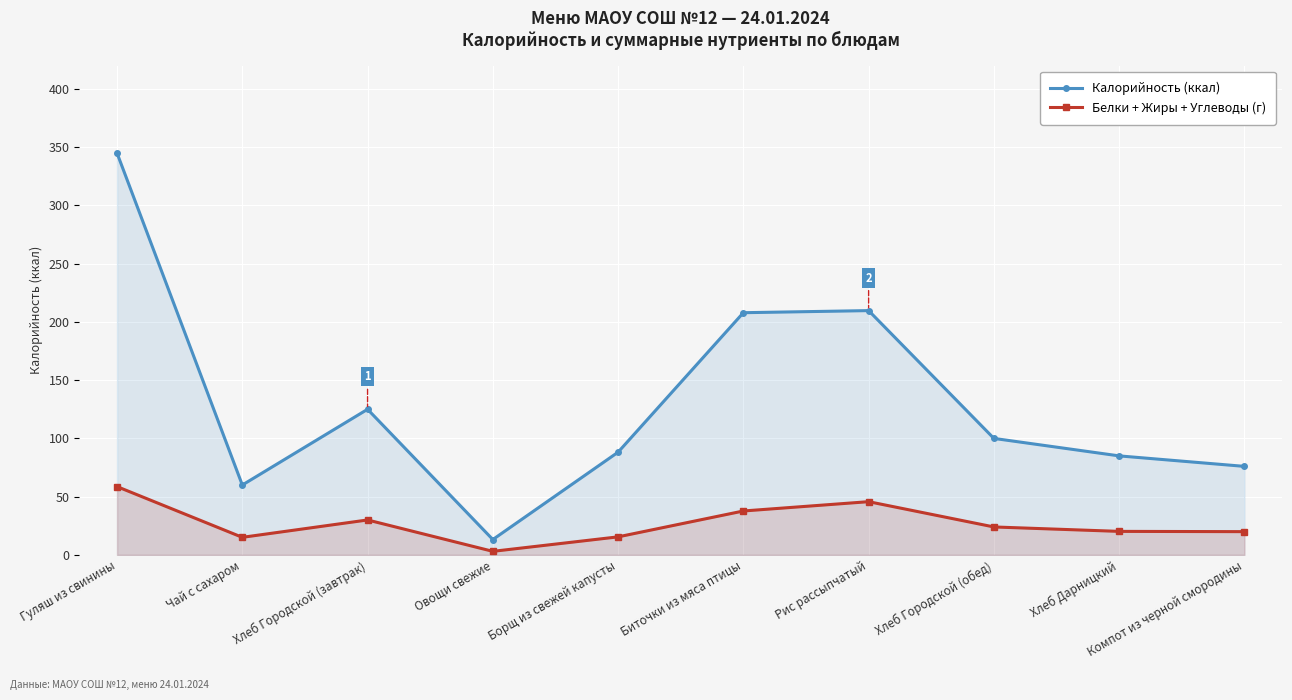

Reading left to right, what are all the values shown in this chart?

Калорийность (ккал): 344.9	60.0	125.0	13.2	88.2	207.9	209.7	100.0	85.0	76.0
Белки + Жиры + Углеводы (г): 58.6	15.1	30.0	3.1	15.5	37.7	45.7	24.0	20.2	20.0